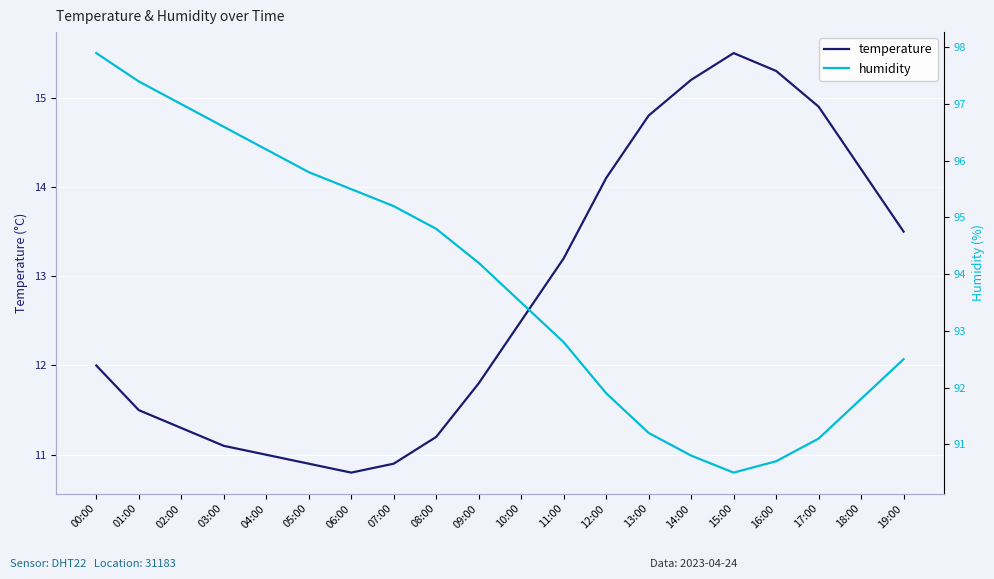

The value of humidity at 11:00 is 35.6. True or false?

False